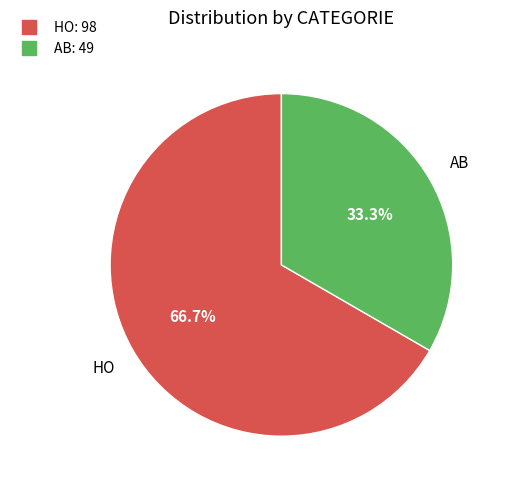

What percentage is NOT represented by HO?

33.3%